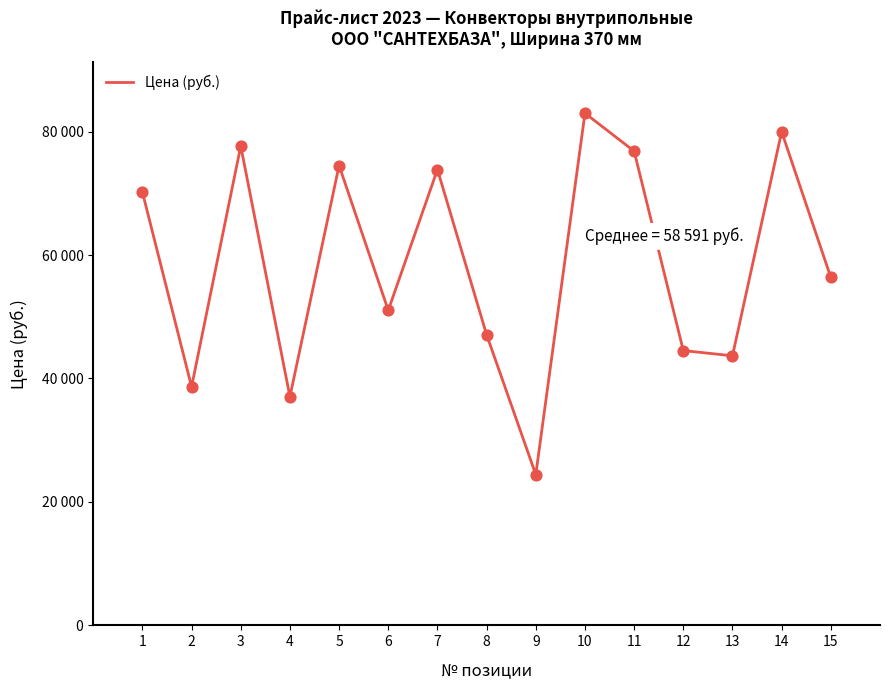

Approximately how many times larger is the value at 9 compared to 15?

0.4